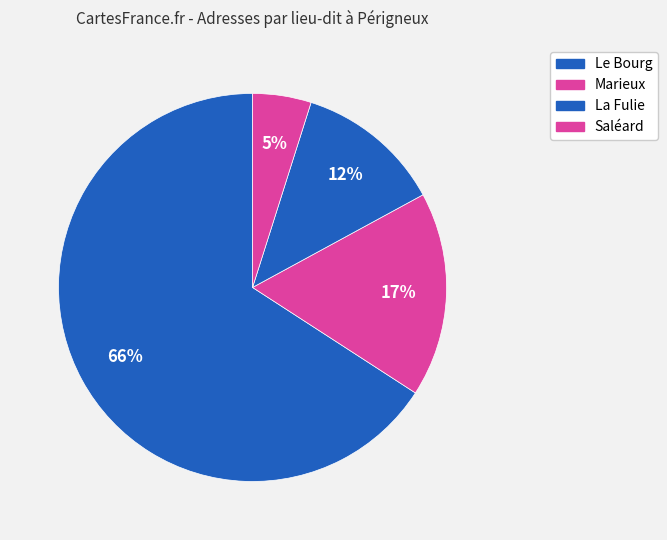

Is it true that Saléard is 1% of the pie?

False